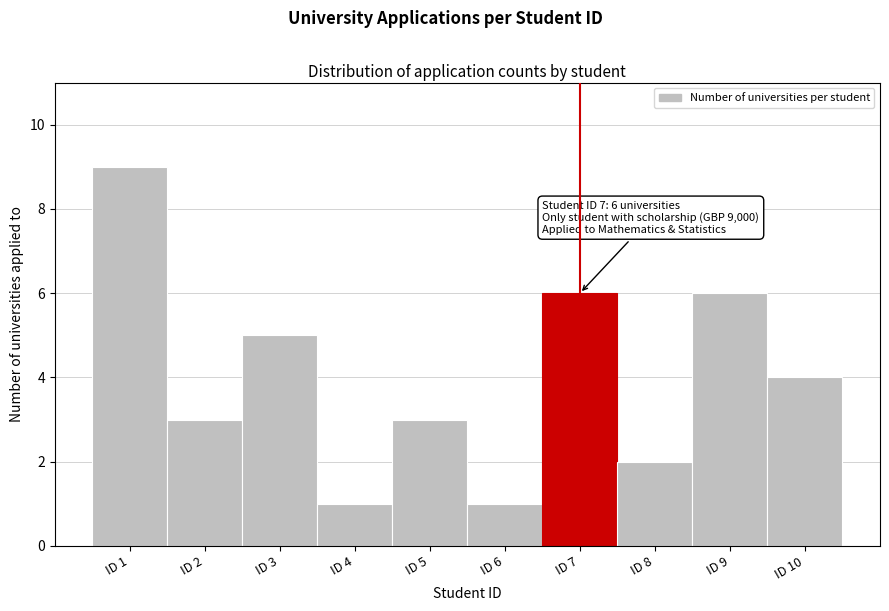

Over which range of the x-axis is the bar tallest?

0.5 to 1.5